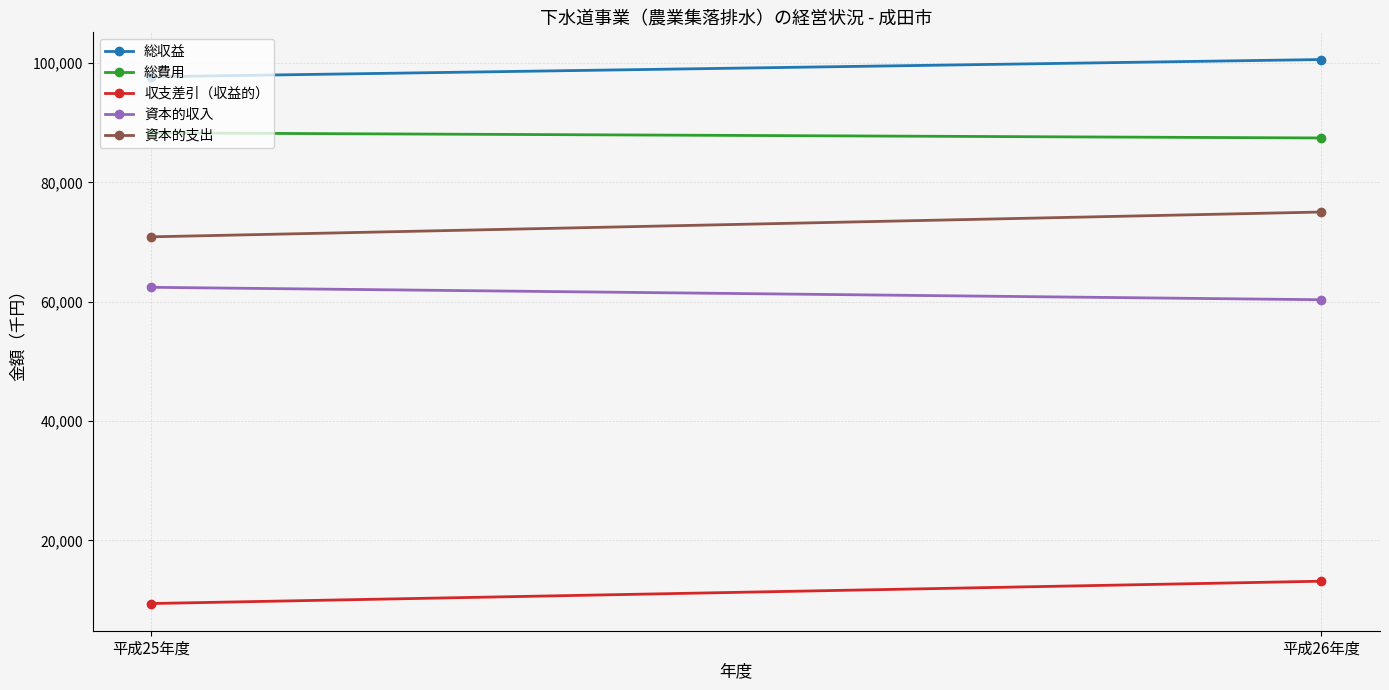

What is the smallest value displayed?

9407